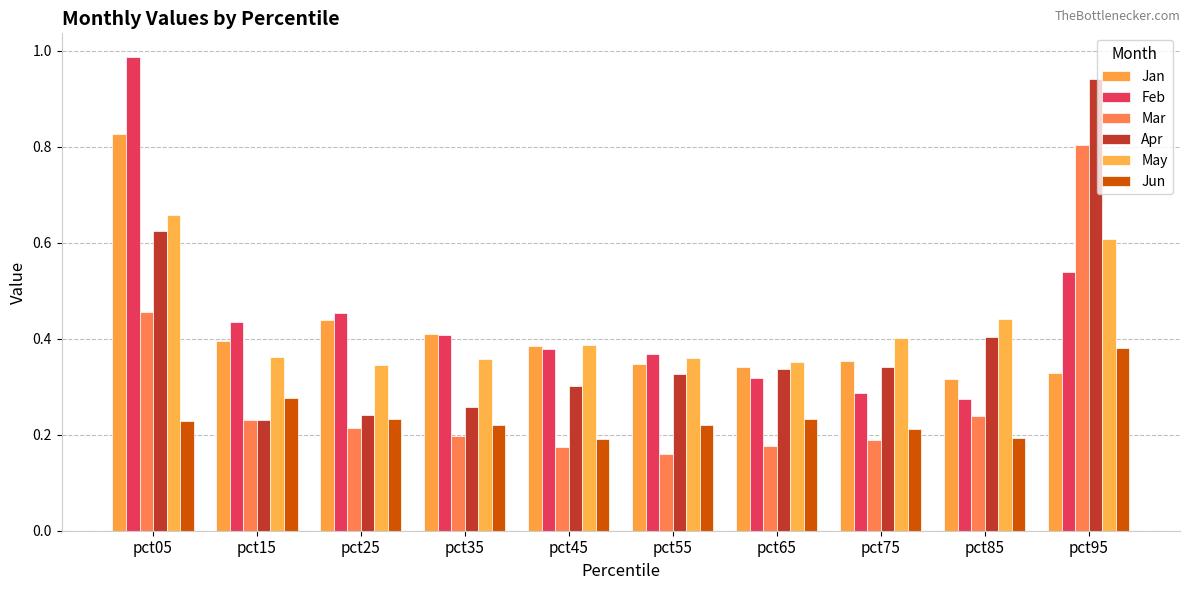

How many series are shown in this chart?

6